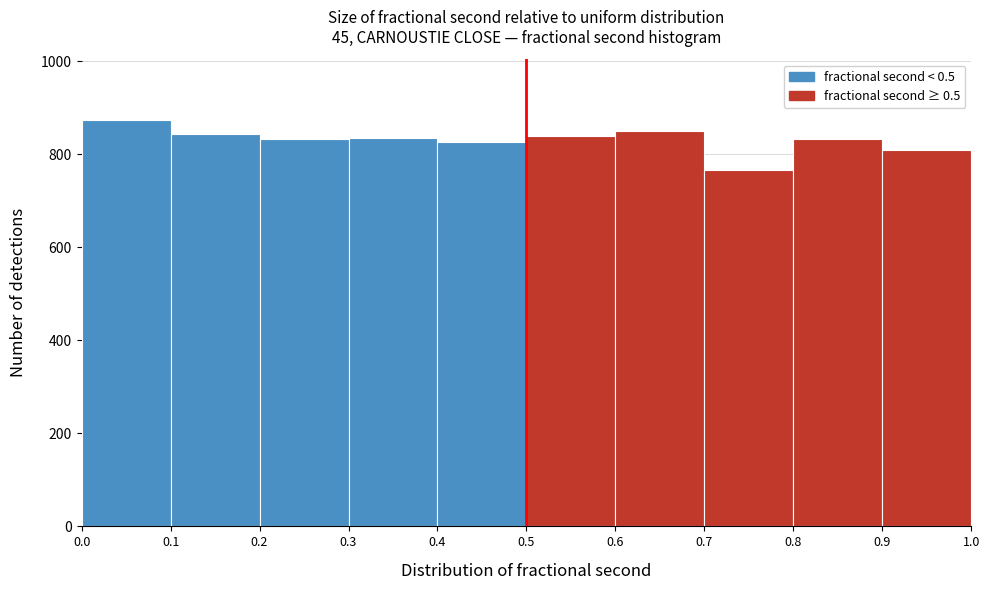

Reading left to right, list every bar in this chart as the range it spans on the x-axis followed by its height. The values are not printed on the chart, so give them approximately, as read against the axis.

0.0 to 0.1: 880
0.1 to 0.2: 840
0.2 to 0.3: 840
0.3 to 0.4: 840
0.4 to 0.5: 820
0.5 to 0.6: 840
0.6 to 0.7: 840
0.7 to 0.8: 760
0.8 to 0.9: 840
0.9 to 1.0: 820